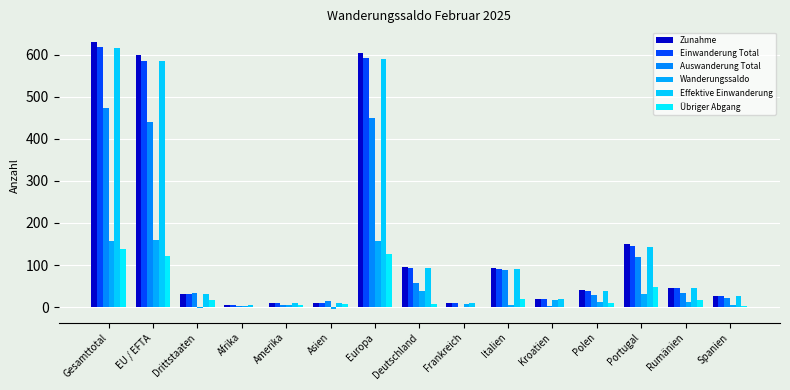

Count the number of data series in this chart.

6